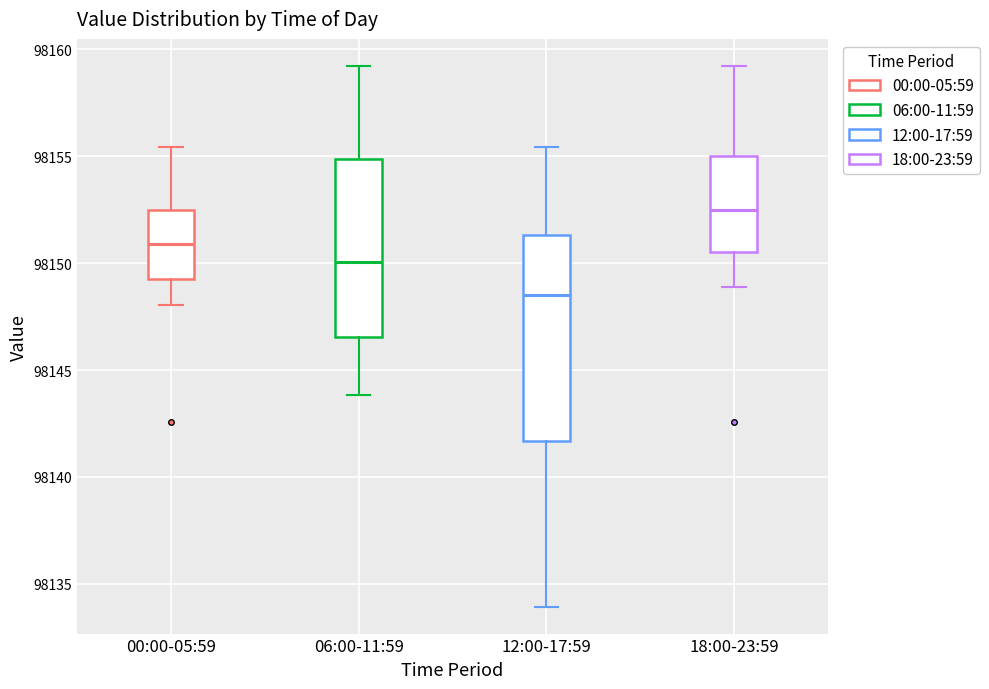

Reading left to right, read every box against the y-axis: the position of its median line, the range the box covers, and the ends of its whiskers. The values are not printed on the chart, so give them approximately, as read against the axis.

00:00-05:59: median 98151.0, box 98149.5 to 98152.5, whiskers 98148.0 to 98155.5
06:00-11:59: median 98150.0, box 98146.5 to 98155.0, whiskers 98144.0 to 98159.0
12:00-17:59: median 98148.5, box 98141.5 to 98151.5, whiskers 98134.0 to 98155.5
18:00-23:59: median 98152.5, box 98150.5 to 98155.0, whiskers 98149.0 to 98159.0